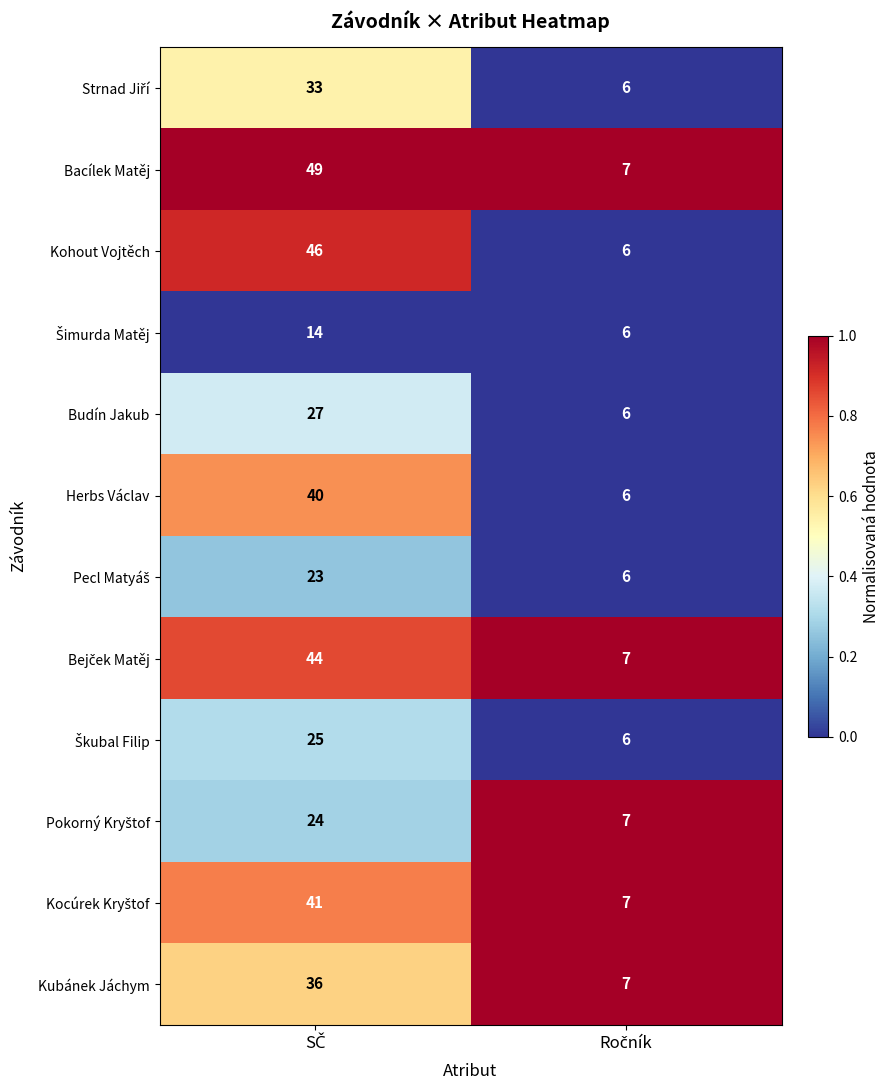

Which series has the largest total across all categories?

Bacílek Matěj